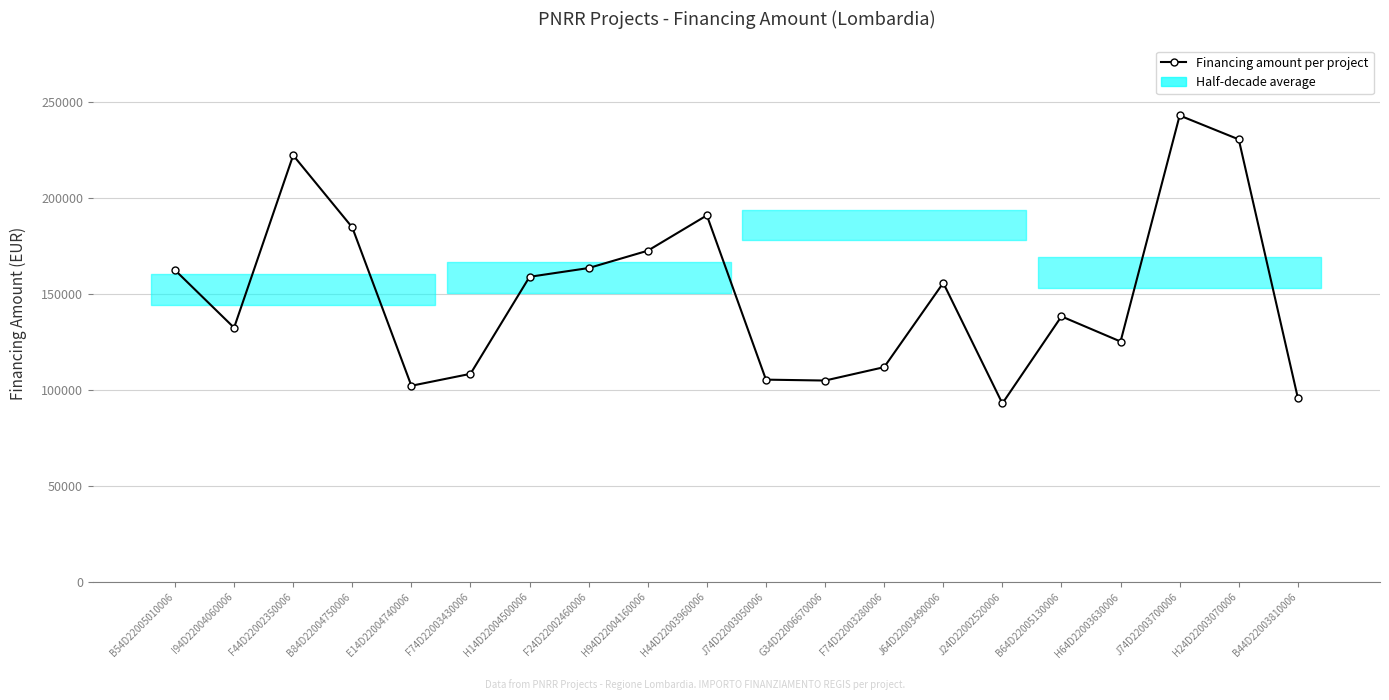

Count the number of data series in this chart.

1